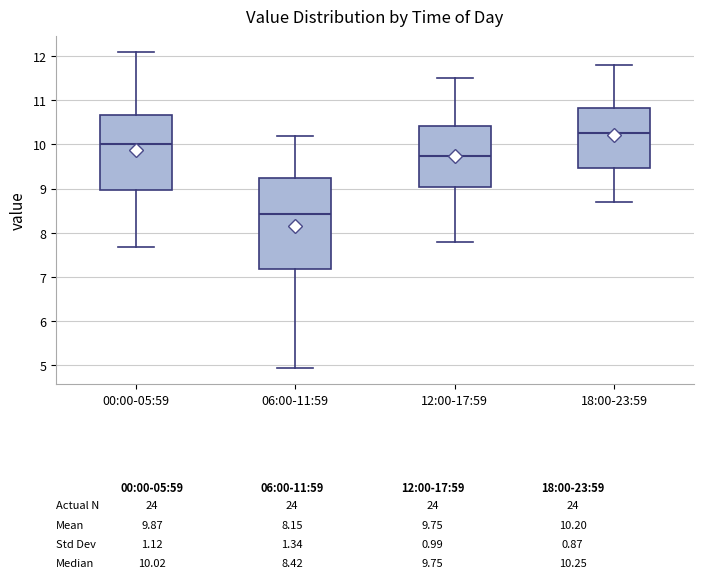

Which box has the highest median line?

18:00-23:59